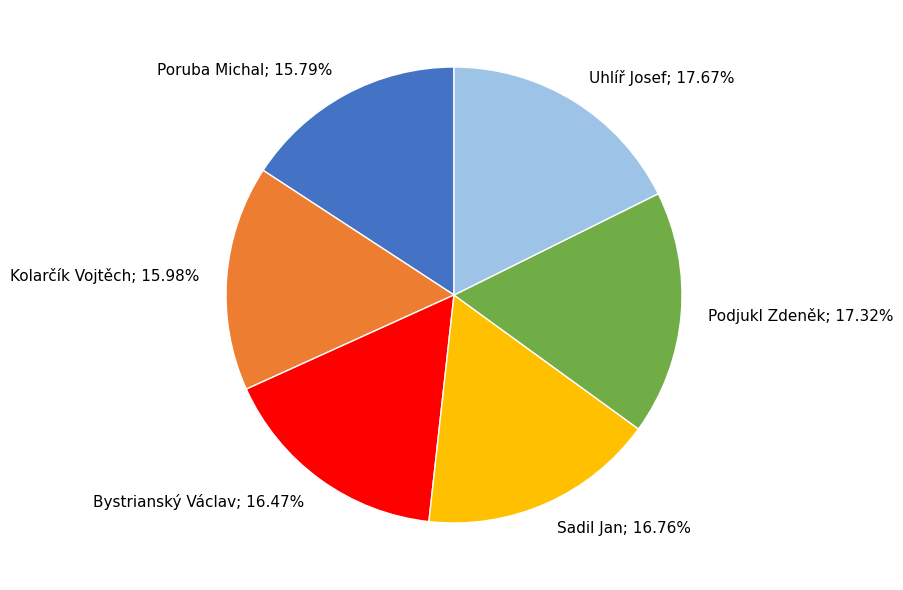

Is there a majority slice in this chart?

No